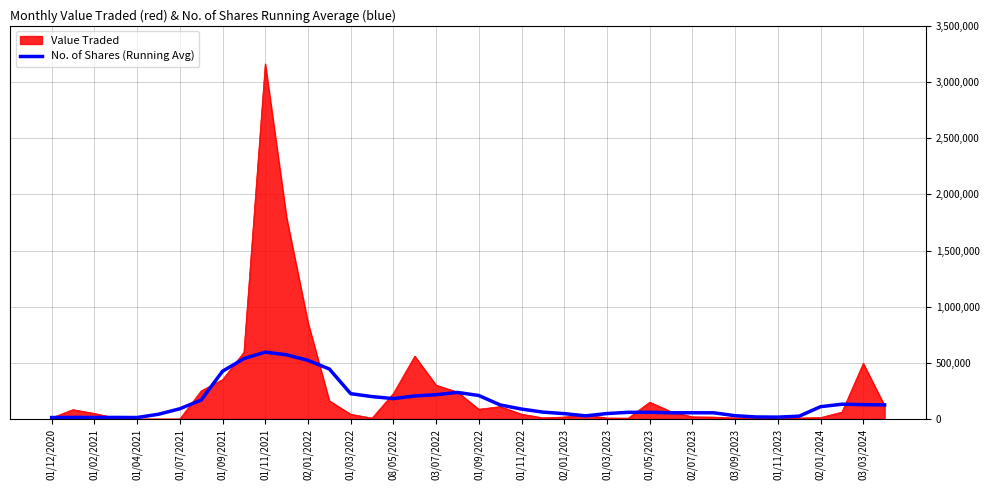

List the series in order of their peak value, lowest first.

No. of Shares (Running Avg), Value Traded